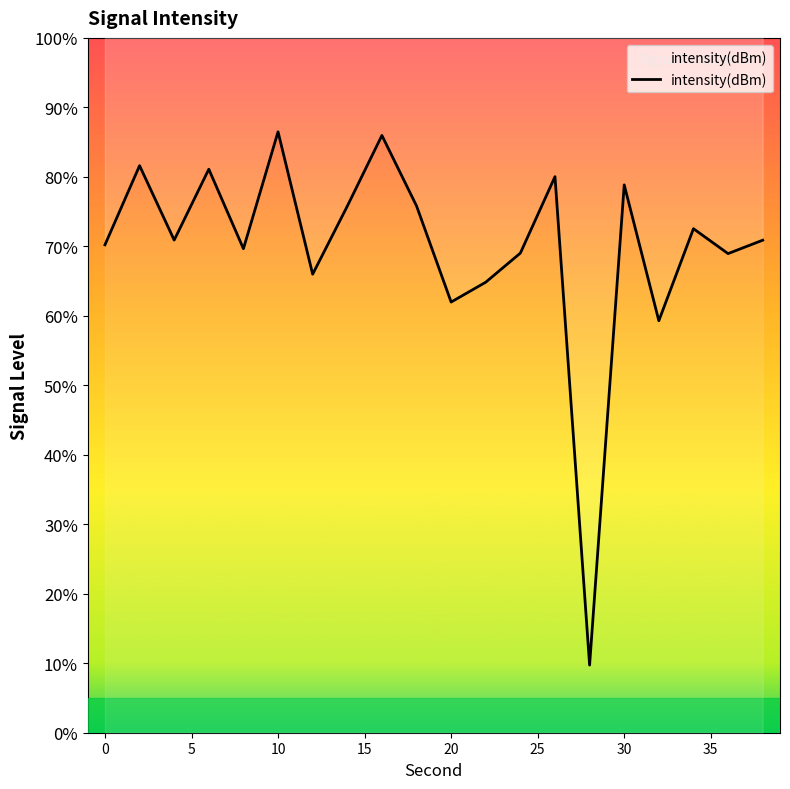

Between 30 and 25, which is larger?

30